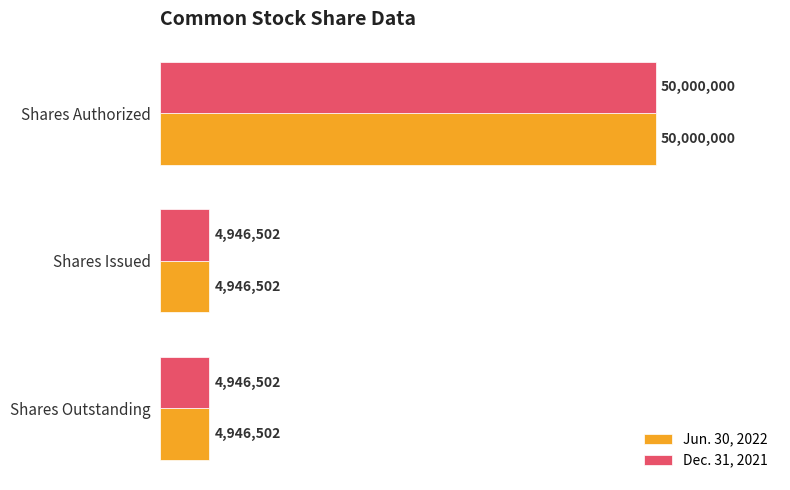

What is the sum of all Jun. 30, 2022 values?

59893004